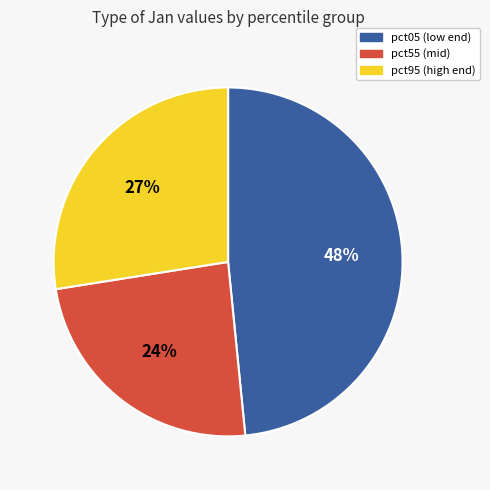

Is there any slice that represents more than half of the pie?

No